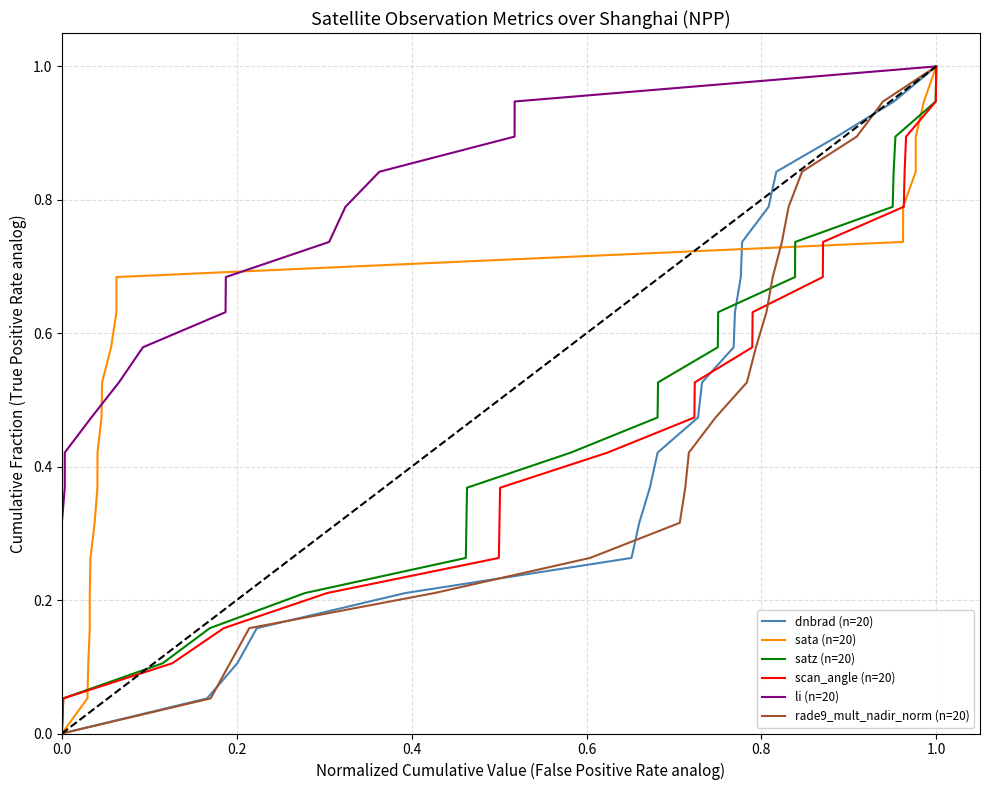

The dnbrad (n=20) series shows 1.0 at 1.0. True or false?

True